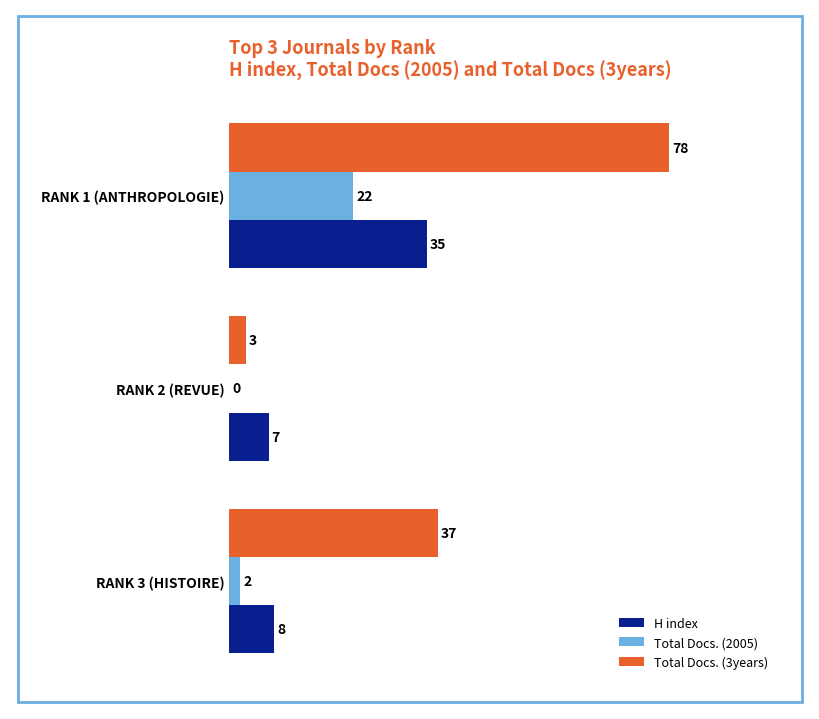

Is it true that Total Docs. (2005) equals 0 at RANK 2 (REVUE)?

True